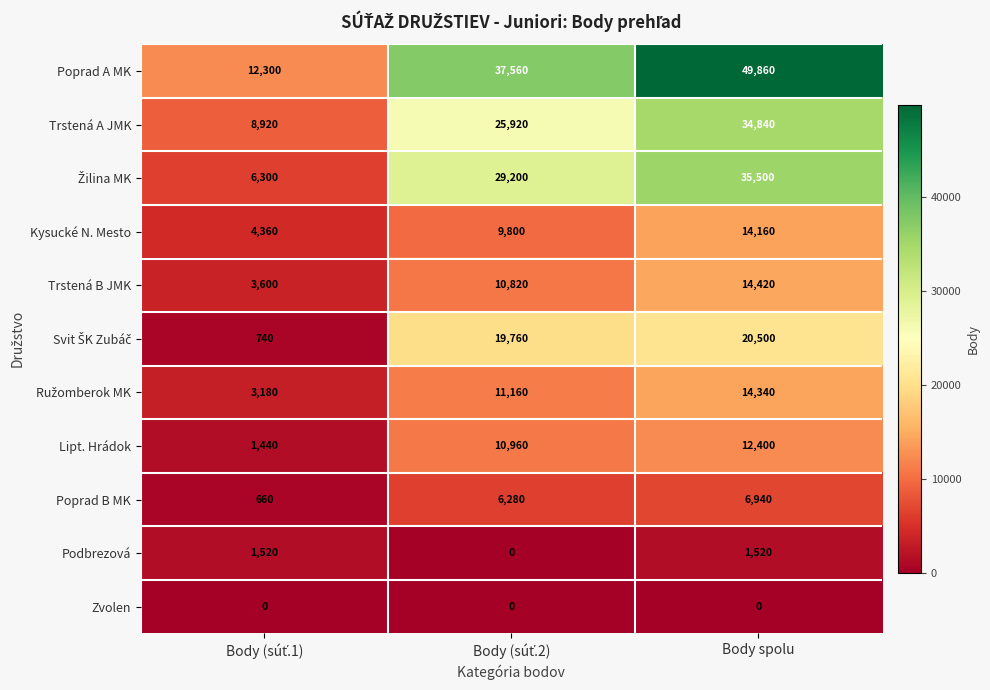

What is the average value of the Poprad B MK series?

4627